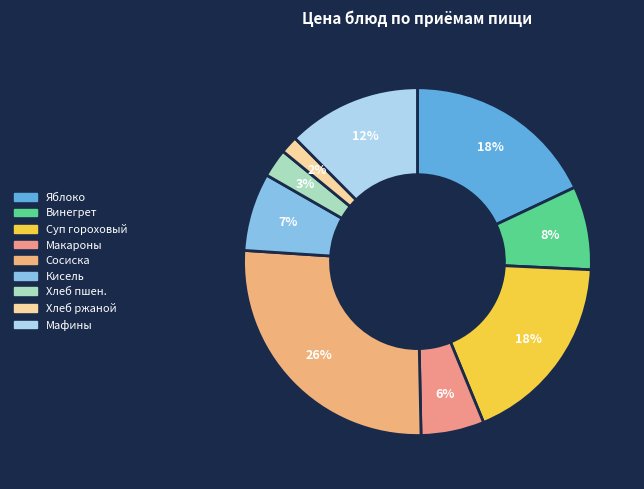

What percentage is the Мафины slice, to the nearest percent?

12%